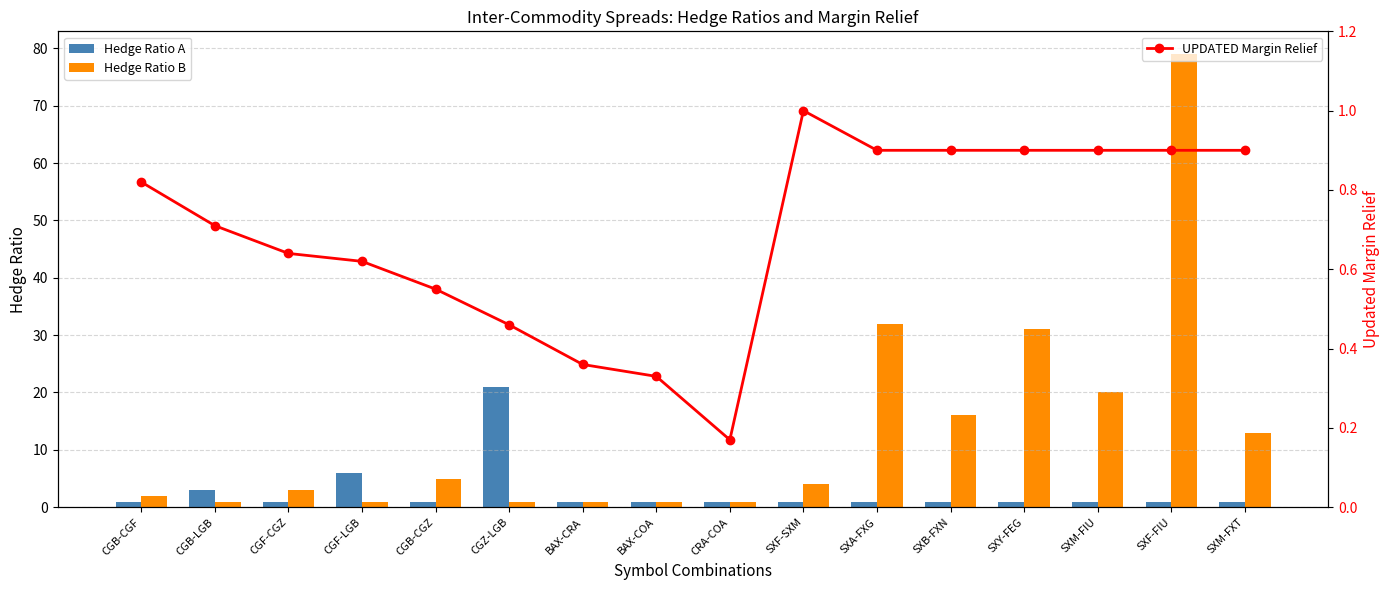

What is the minimum value for Hedge Ratio B?

1